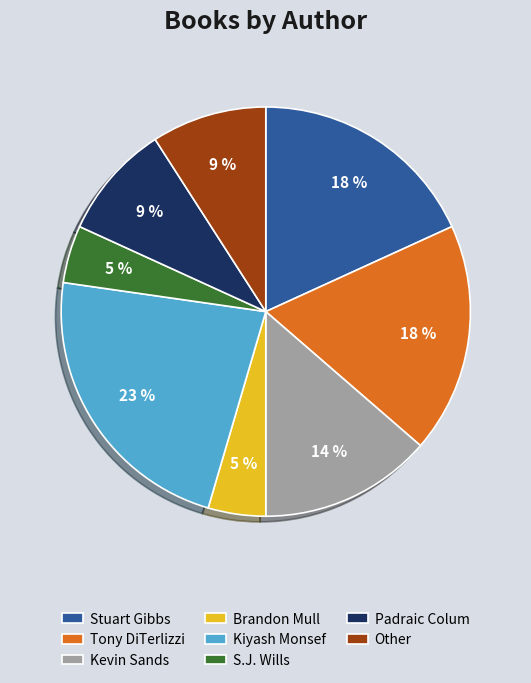

To the nearest percent, what percentage of the pie is Brandon Mull?

5%